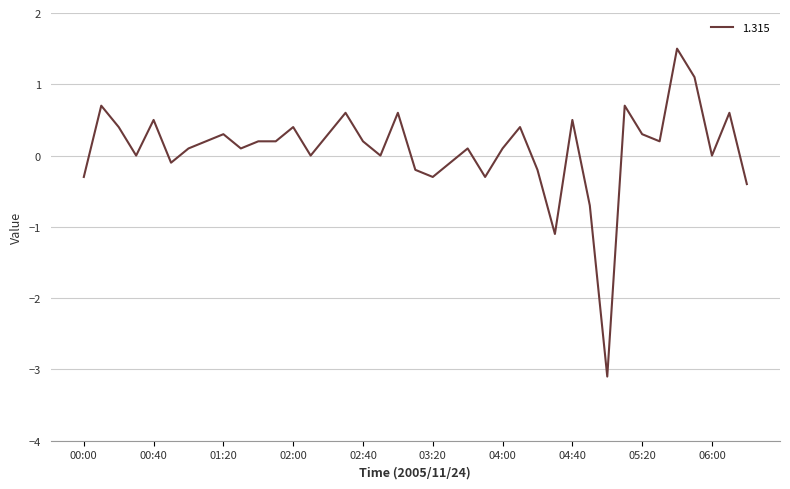

What is the difference between the maximum and minimum values?

4.6